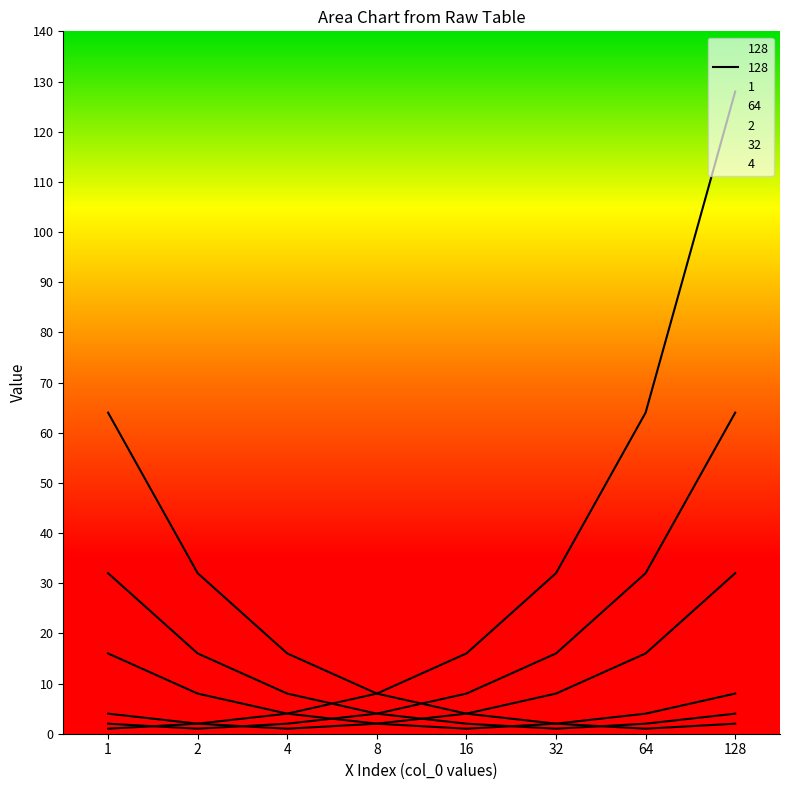

At how many categories does at least one series exceed 33?

3